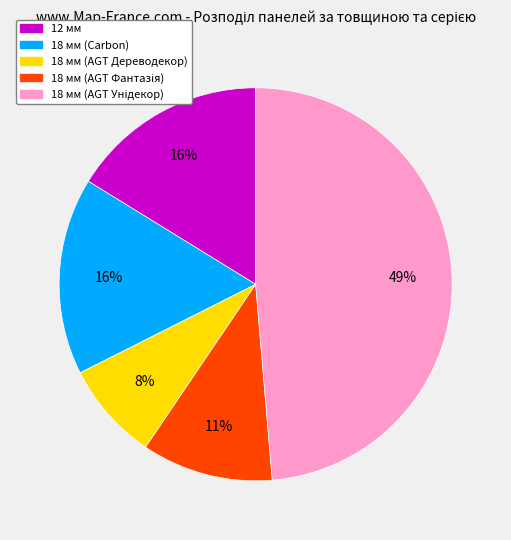

The 18 мм (AGT Дереводекор) slice represents 8% of the pie. True or false?

True